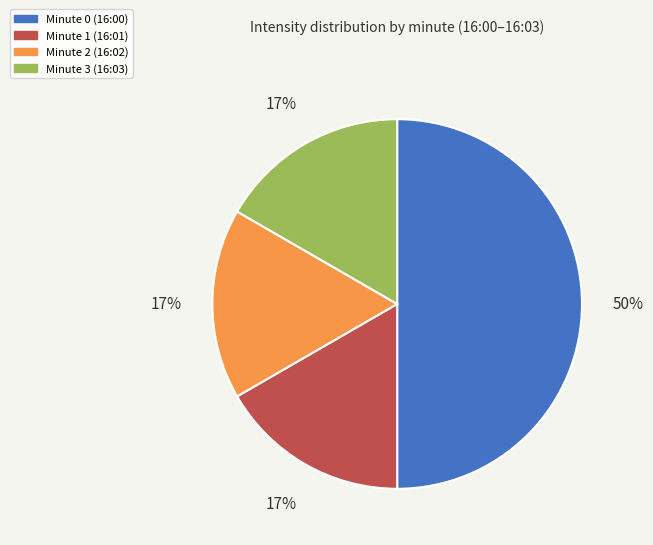

What is the largest slice in the pie chart?

Minute 0